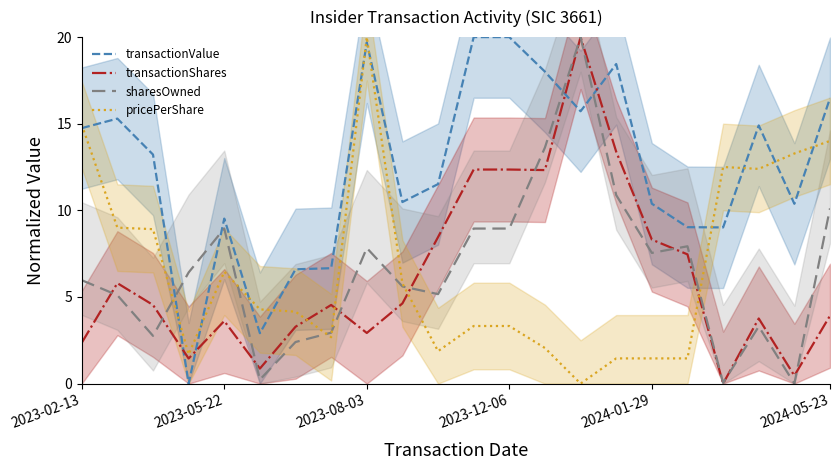

True or false: transactionValue has more than 0 points higher than both neighbors.

True